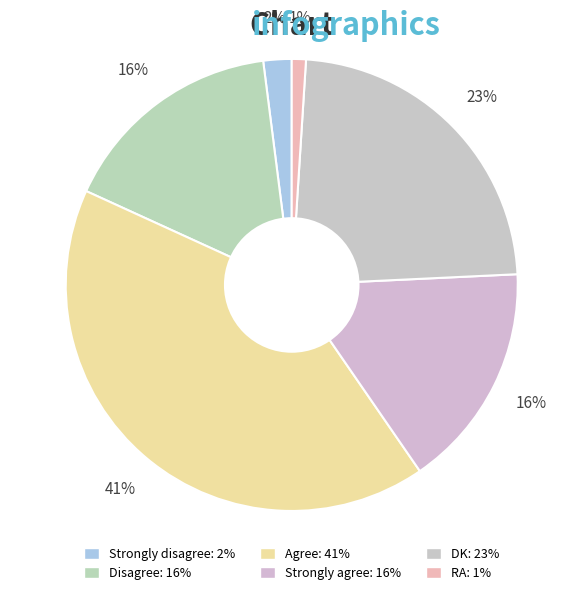

How many segments does this pie chart have?

6